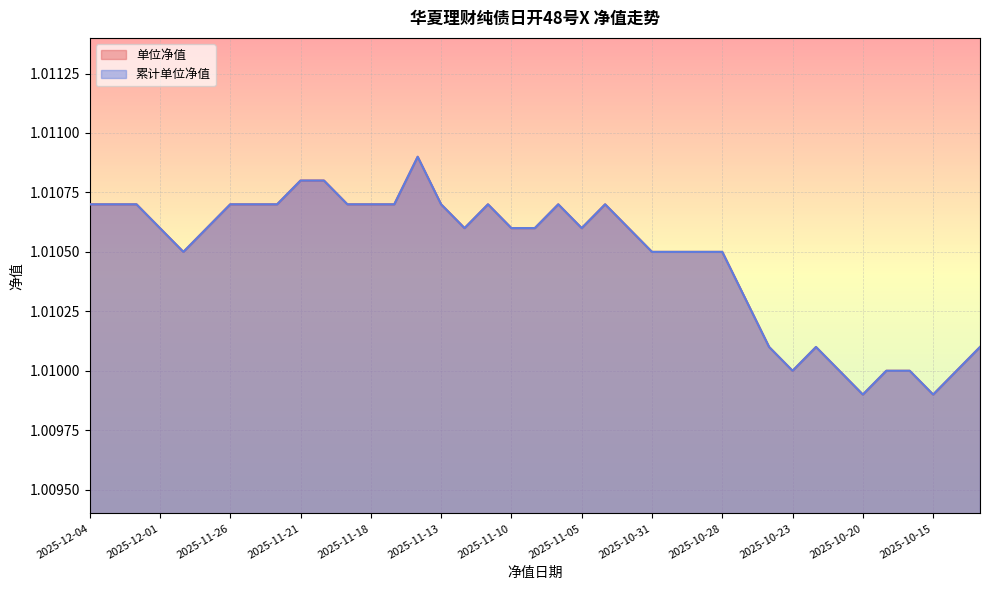

What is the average value of the 单位净值 series?

1.0